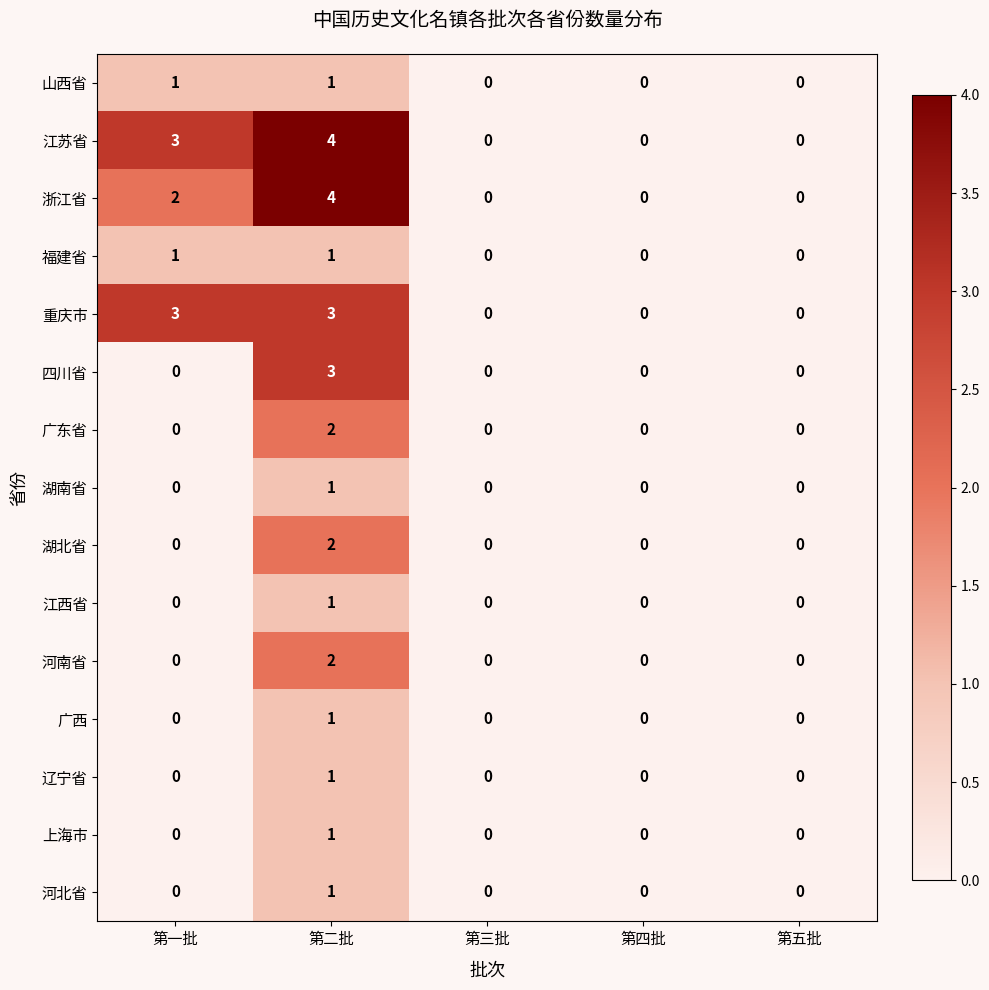

How many 重庆市 values are between 0 and 3?

5